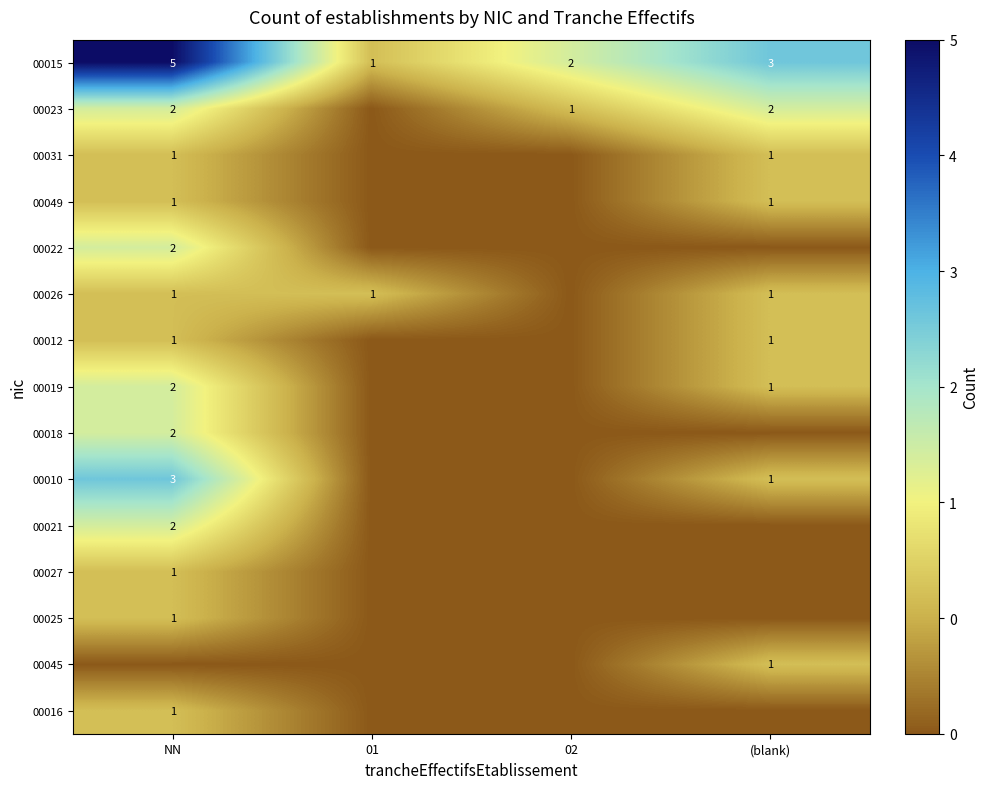

Is it true that 00045 equals 1 at (blank)?

True